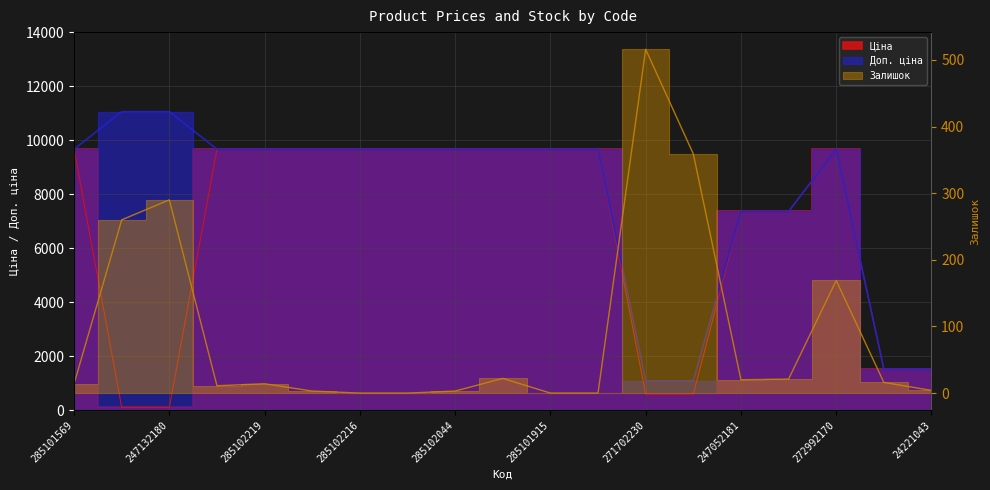

Is the value of Доп. ціна at 285102044 greater than the value of Залишок at 272992170?

Yes